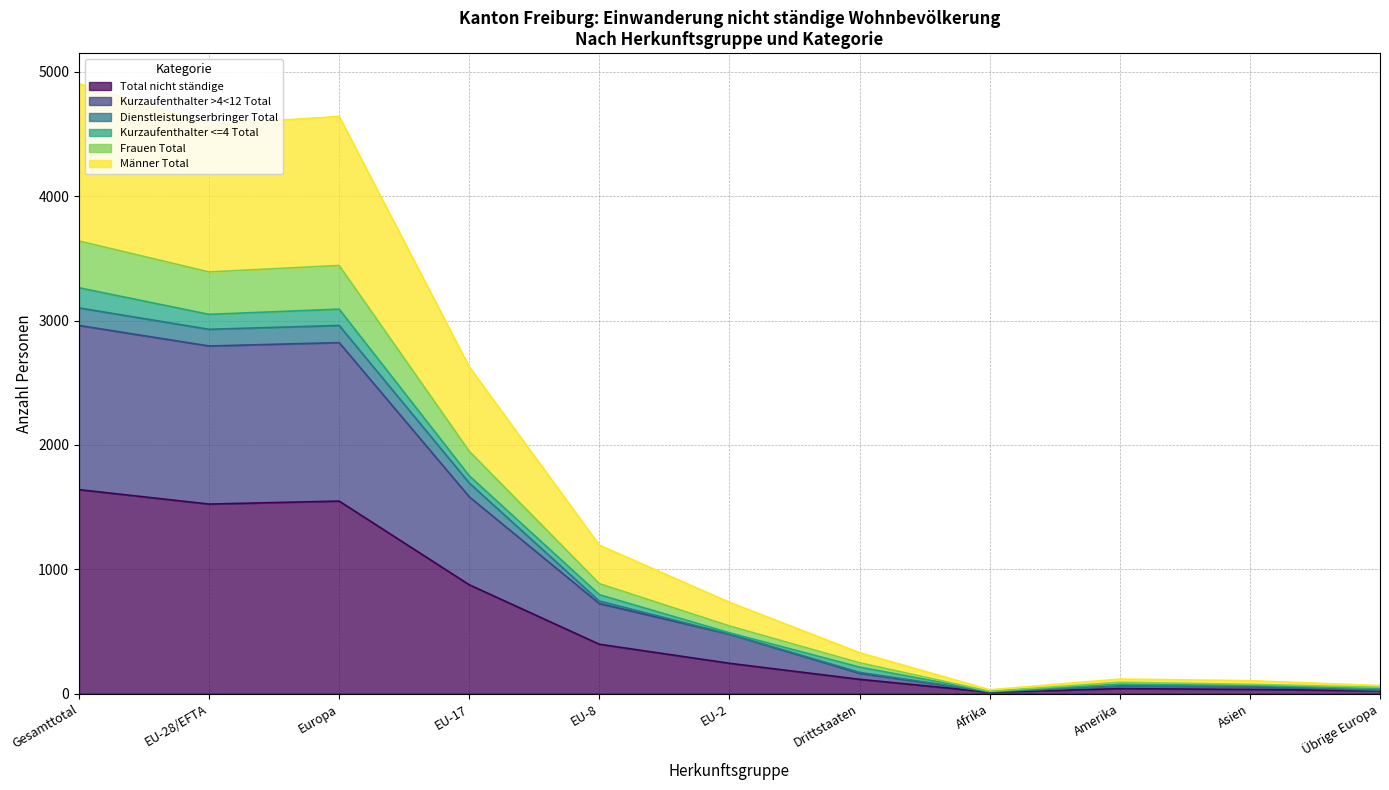

What is the maximum value for Total nicht ständige?

1641